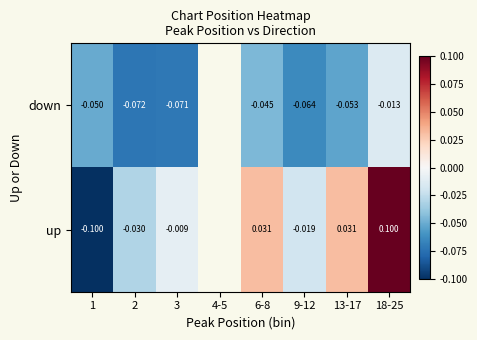

Rank the series at 3 from lowest to highest value.

down, up